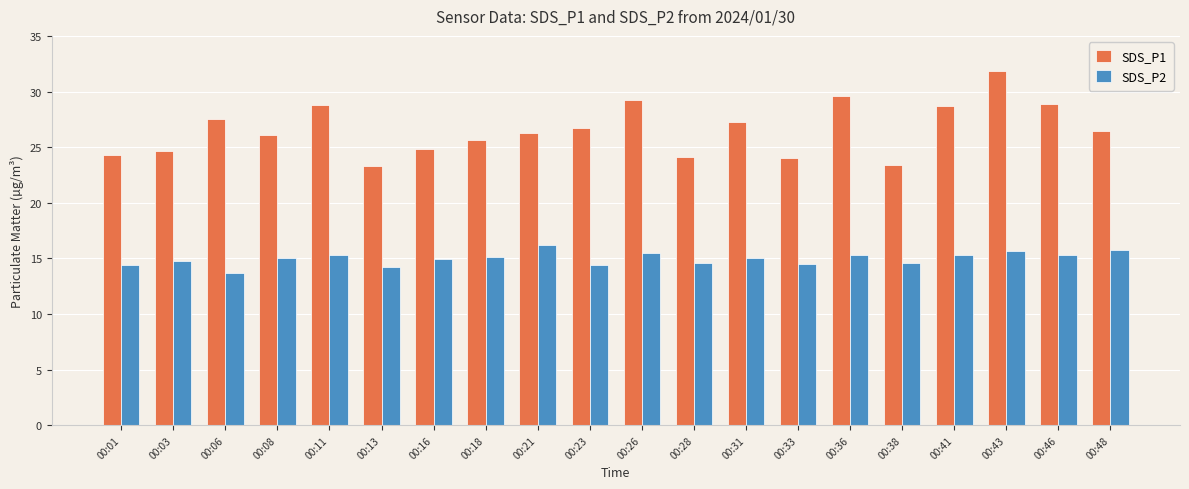

The value of SDS_P2 at 00:01 is 9.8. True or false?

False